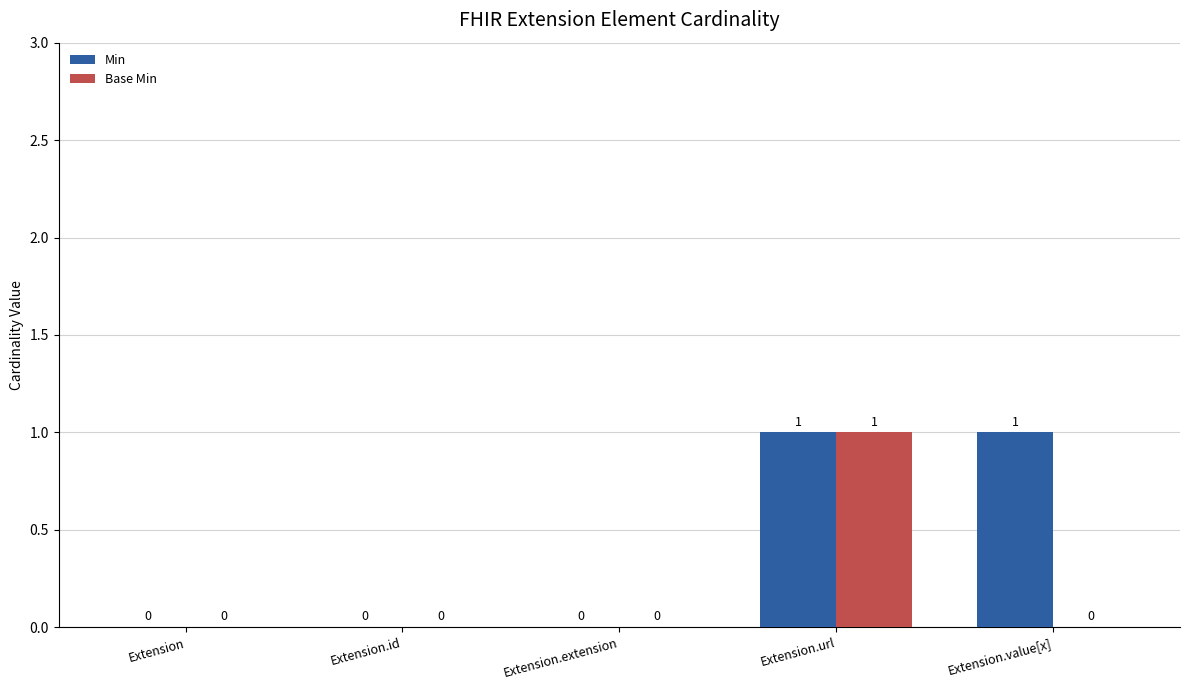

Reading right to left, transcribe all the data shown in this chart.

Min: Extension.value[x]=1	Extension.url=1	Extension.extension=0	Extension.id=0	Extension=0
Base Min: Extension.value[x]=0	Extension.url=1	Extension.extension=0	Extension.id=0	Extension=0